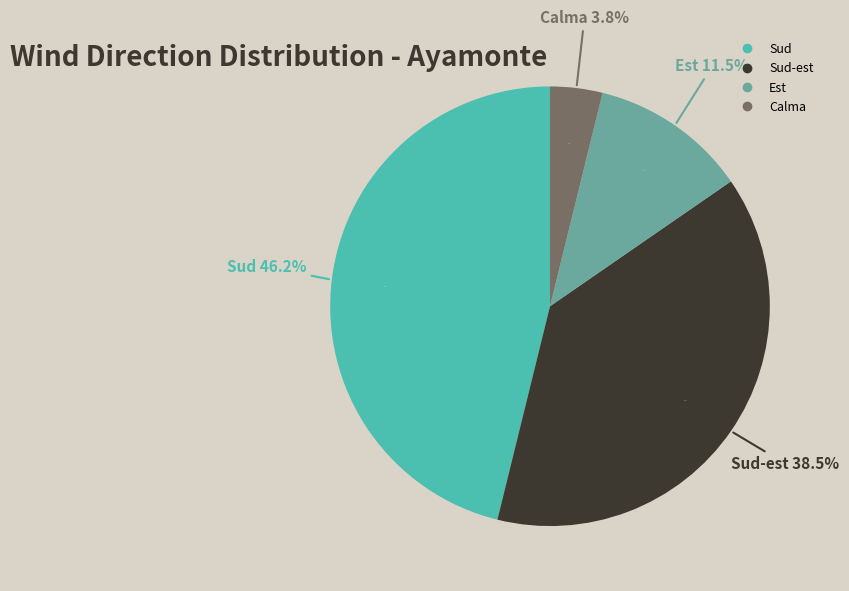

Do Sud and Est together represent more than half of the pie?

Yes